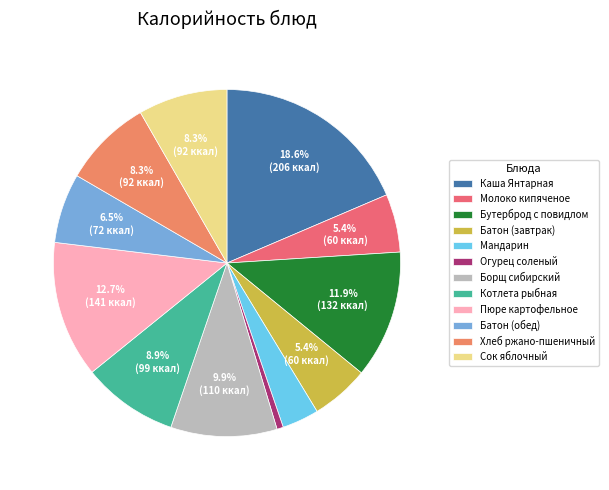

To the nearest percent, what is the difference between the largest and smallest slice percentages?

18%